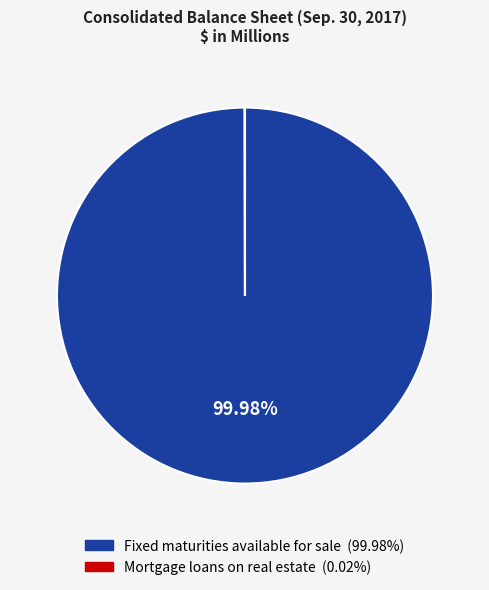

Does any single category account for the majority?

Yes